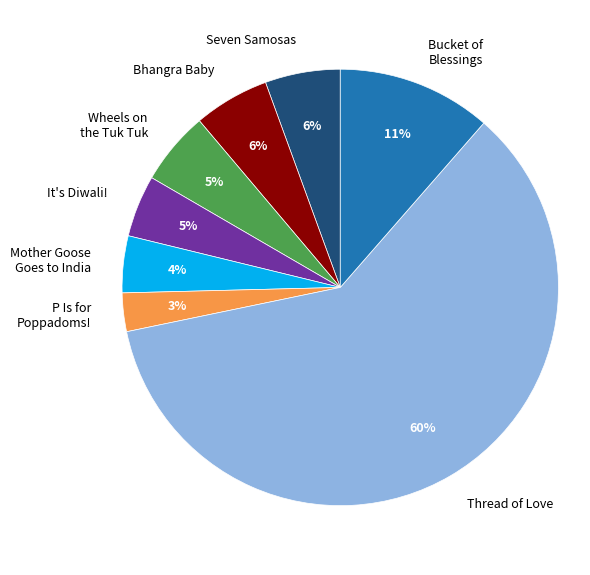

Is there any slice that represents more than half of the pie?

Yes